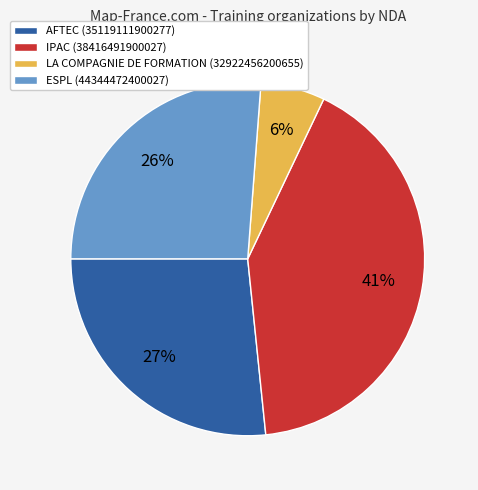

Between ESPL (44344472400027) and IPAC (38416491900027), which is larger?

IPAC (38416491900027)